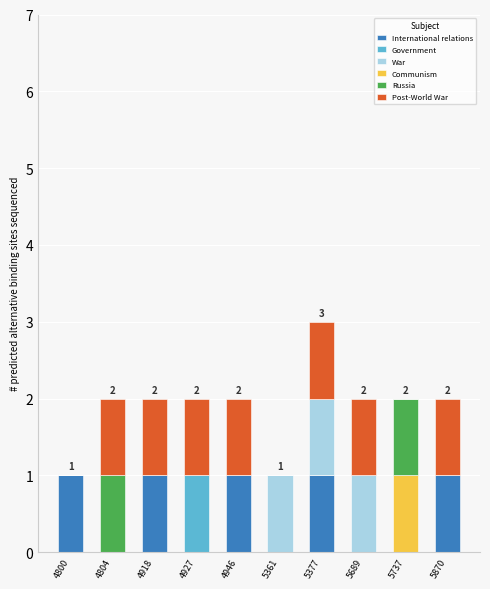

At which category is the sum across all series the highest?

5377